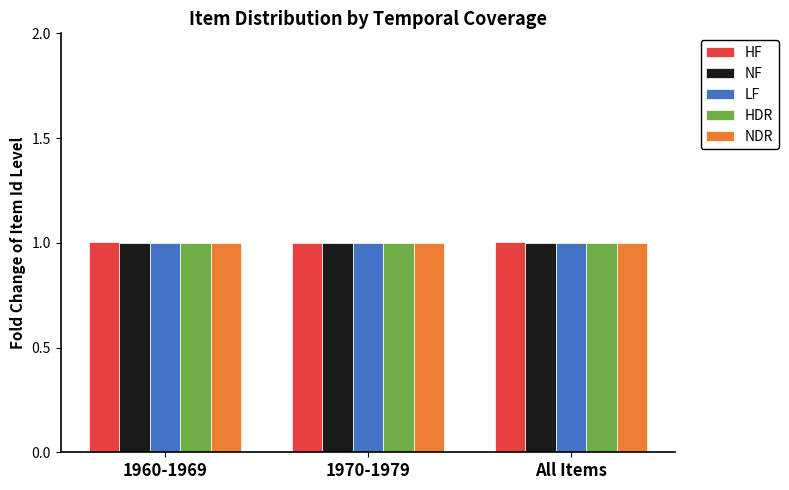

Does the chart contain stacked bars?

No